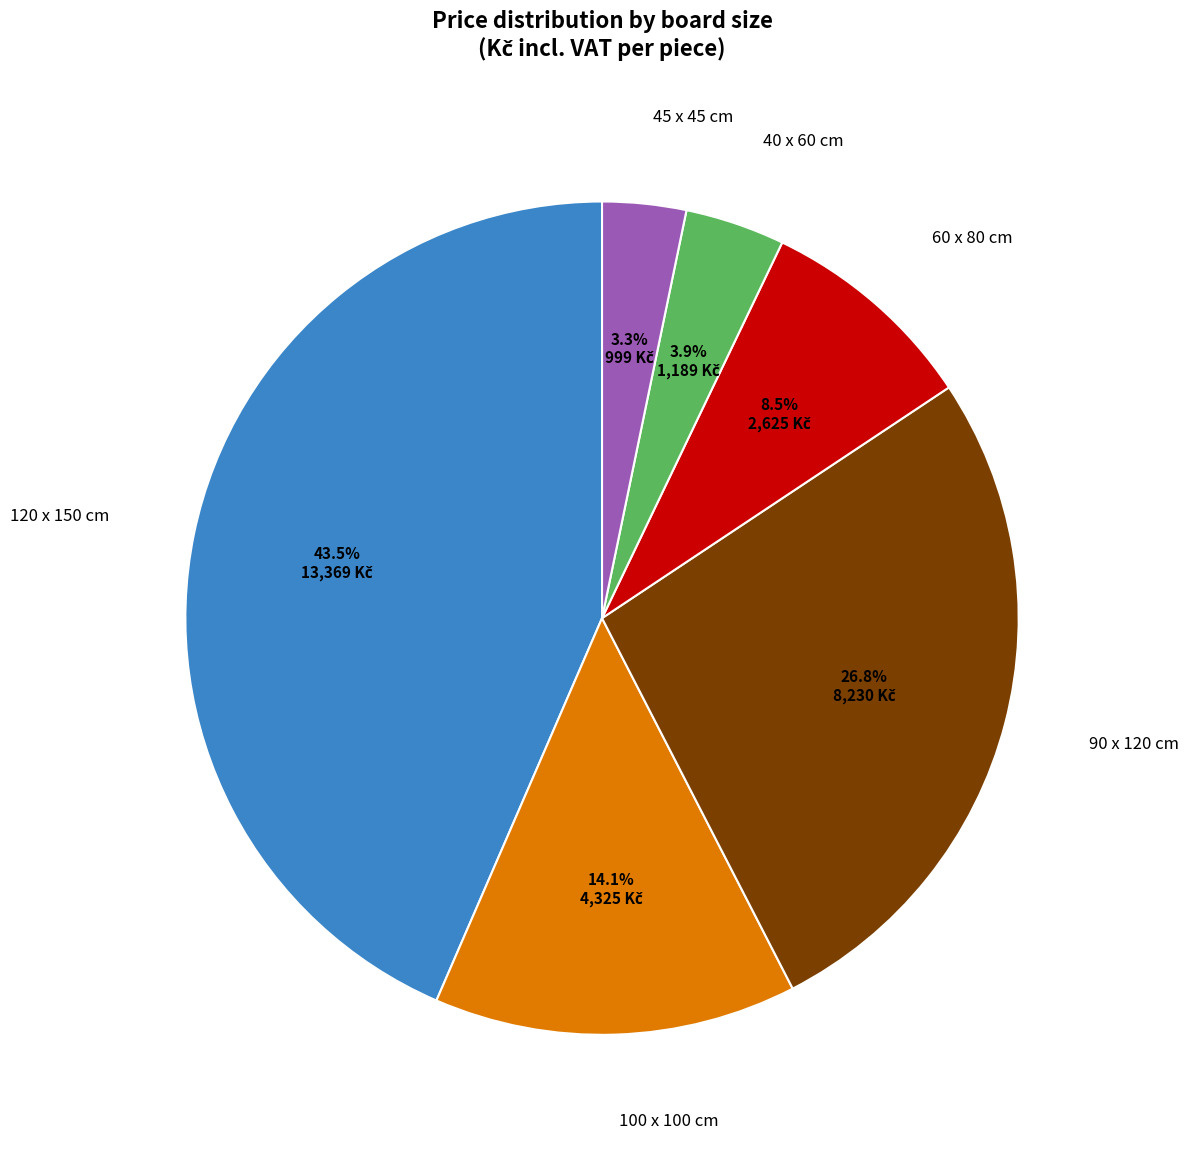

Rank the categories by value from lowest to highest.

45 x 45 cm, 40 x 60 cm, 60 x 80 cm, 100 x 100 cm, 90 x 120 cm, 120 x 150 cm